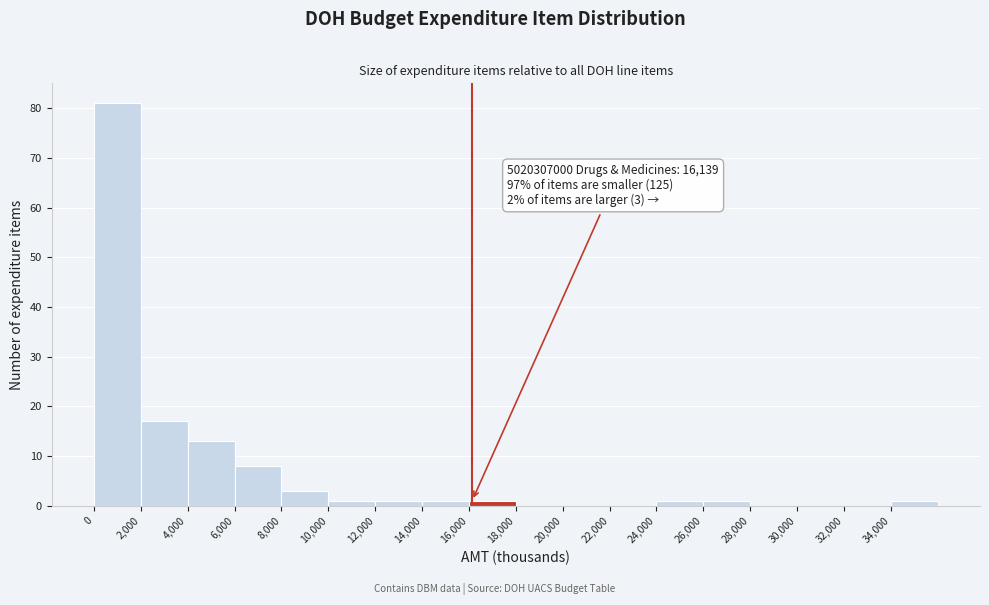

Which range on the x-axis has the tallest bar?

0 to 2000